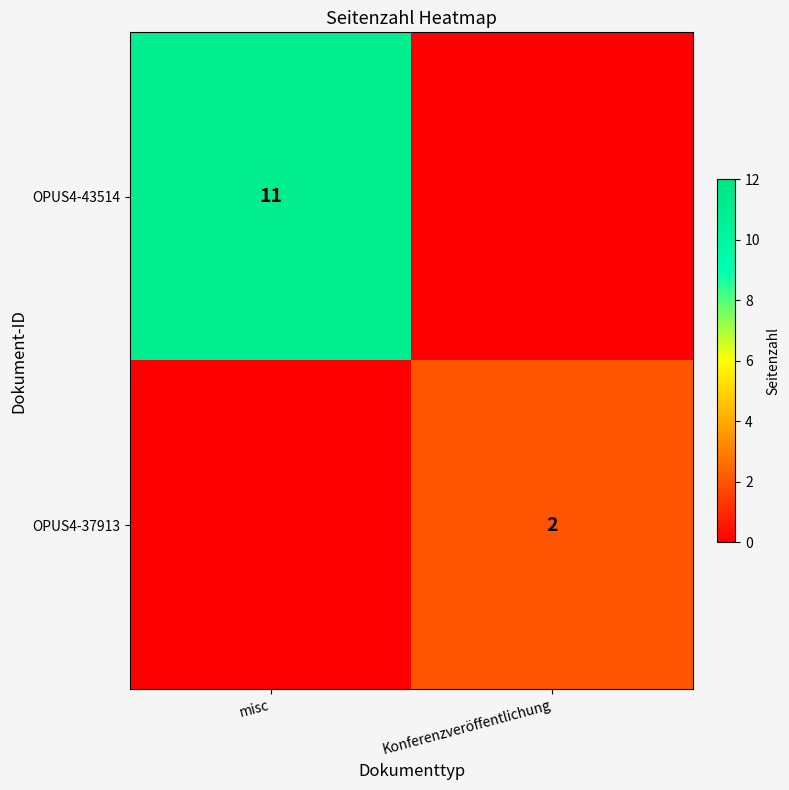

Is the value of OPUS4-43514 at misc greater than the value of OPUS4-37913 at Konferenzveröffentlichung?

Yes